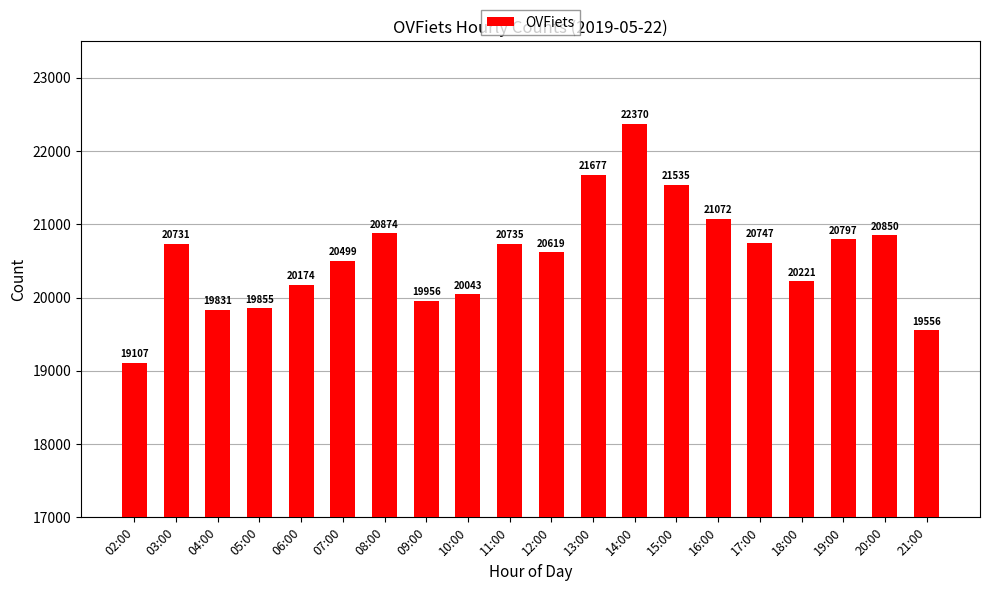

The chart shows a value of 19107 at 02:00. True or false?

True